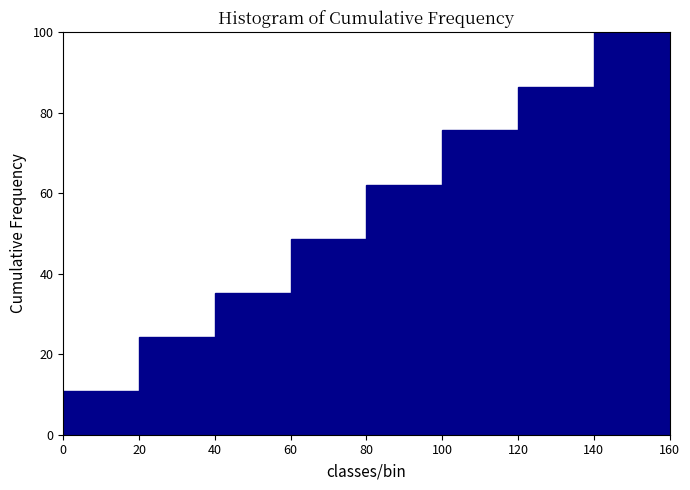

What is the height of the bar covering 0 to 20 on the x-axis? The values are not printed on the chart, so give them approximately, as read against the axis.

10